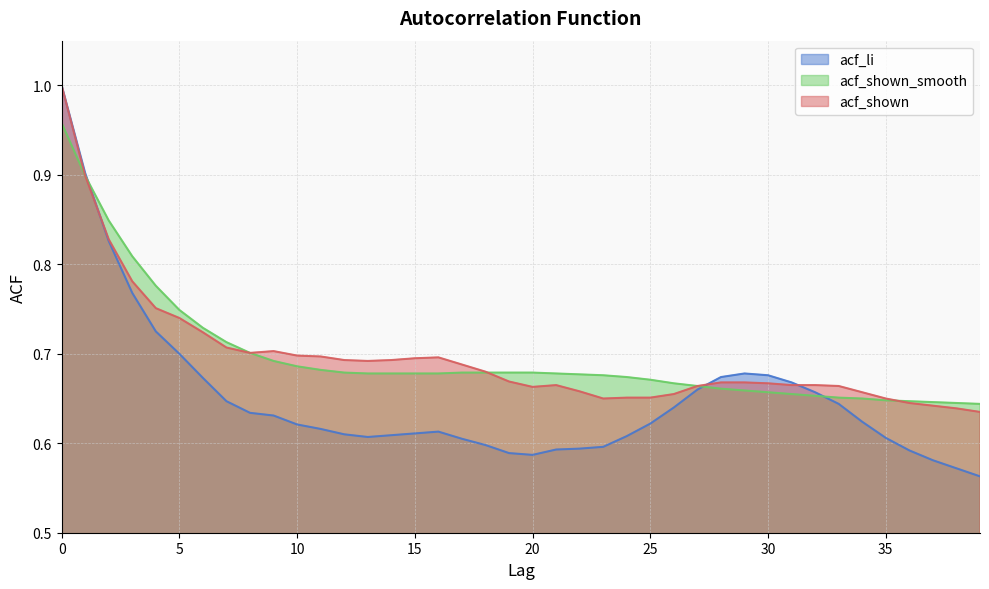

Reading left to right, what are all the values shown in this chart?

acf_li: 0=1.0	1=0.9	2=0.8	3=0.8	4=0.7	5=0.7	6=0.7	7=0.6	8=0.6	9=0.6	10=0.6	11=0.6	12=0.6	13=0.6	14=0.6	15=0.6	16=0.6	17=0.6	18=0.6	19=0.6	20=0.6	21=0.6	22=0.6	23=0.6	24=0.6	25=0.6	26=0.6	27=0.7	28=0.7	29=0.7	30=0.7	31=0.7	32=0.7	33=0.6	34=0.6	35=0.6	36=0.6	37=0.6	38=0.6	39=0.6
acf_shown_smooth: 0=1.0	1=0.9	2=0.8	3=0.8	4=0.8	5=0.7	6=0.7	7=0.7	8=0.7	9=0.7	10=0.7	11=0.7	12=0.7	13=0.7	14=0.7	15=0.7	16=0.7	17=0.7	18=0.7	19=0.7	20=0.7	21=0.7	22=0.7	23=0.7	24=0.7	25=0.7	26=0.7	27=0.7	28=0.7	29=0.7	30=0.7	31=0.7	32=0.7	33=0.7	34=0.7	35=0.6	36=0.6	37=0.6	38=0.6	39=0.6
acf_shown: 0=1.0	1=0.9	2=0.8	3=0.8	4=0.8	5=0.7	6=0.7	7=0.7	8=0.7	9=0.7	10=0.7	11=0.7	12=0.7	13=0.7	14=0.7	15=0.7	16=0.7	17=0.7	18=0.7	19=0.7	20=0.7	21=0.7	22=0.7	23=0.7	24=0.7	25=0.7	26=0.7	27=0.7	28=0.7	29=0.7	30=0.7	31=0.7	32=0.7	33=0.7	34=0.7	35=0.7	36=0.6	37=0.6	38=0.6	39=0.6